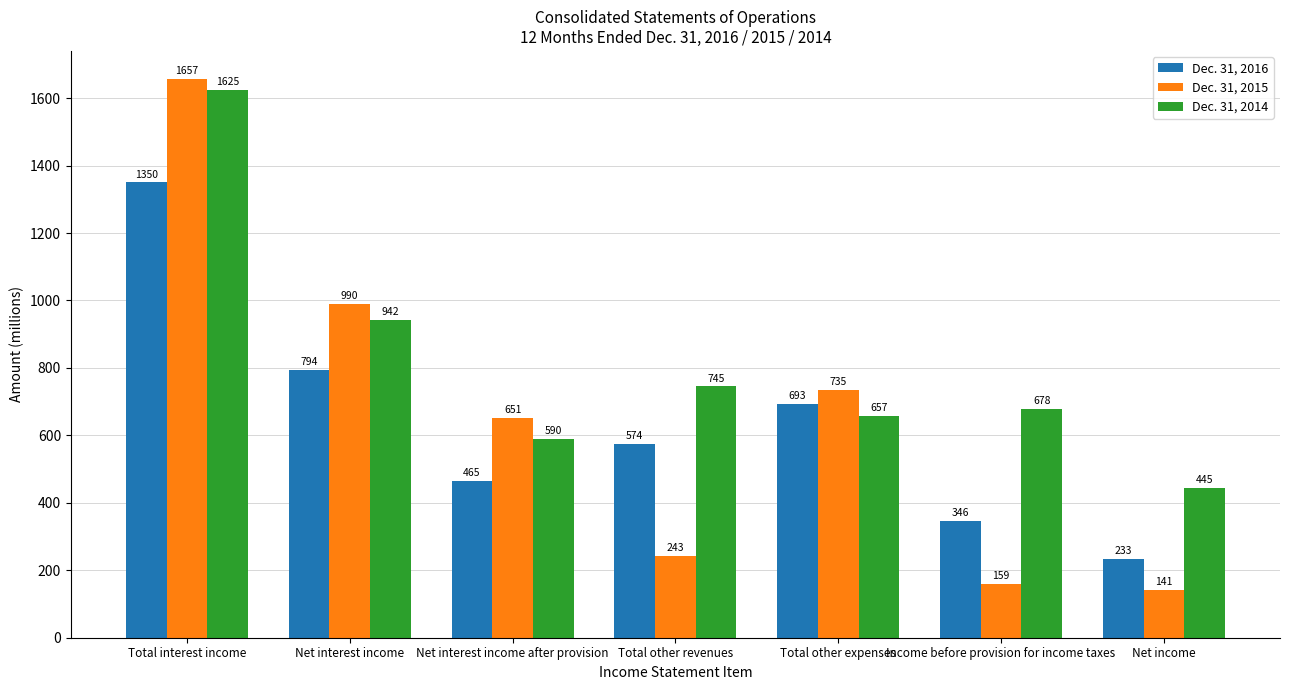

Reading left to right, transcribe all the data shown in this chart.

Dec. 31, 2016: Total interest income=1350	Net interest income=794	Net interest income after provision=465	Total other revenues=574	Total other expenses=693	Income before provision for income taxes=346	Net income=233
Dec. 31, 2015: Total interest income=1657	Net interest income=990	Net interest income after provision=651	Total other revenues=243	Total other expenses=735	Income before provision for income taxes=159	Net income=141
Dec. 31, 2014: Total interest income=1625	Net interest income=942	Net interest income after provision=590	Total other revenues=745	Total other expenses=657	Income before provision for income taxes=678	Net income=445